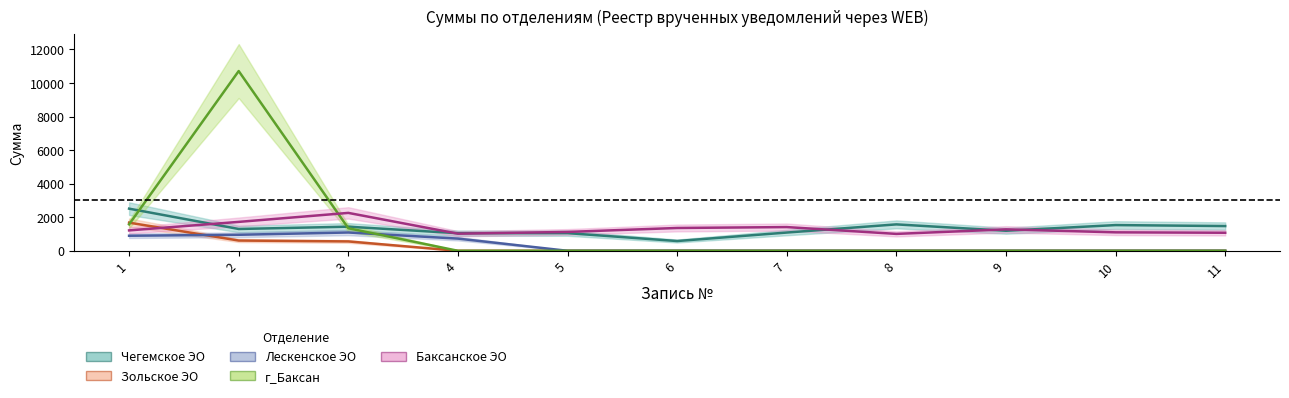

How many data points in Чегемское ЭО are less than 1300?

5